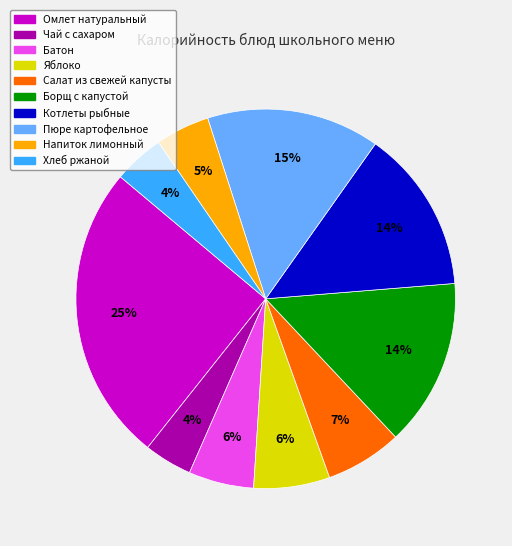

Is it true that Пюре картофельное is 20% of the pie?

False